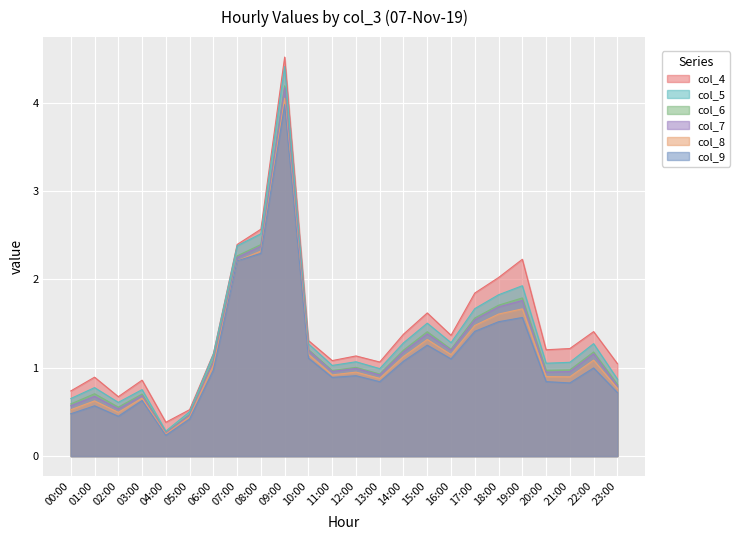

What is the approximate value of col_7 at 22:00?

1.2